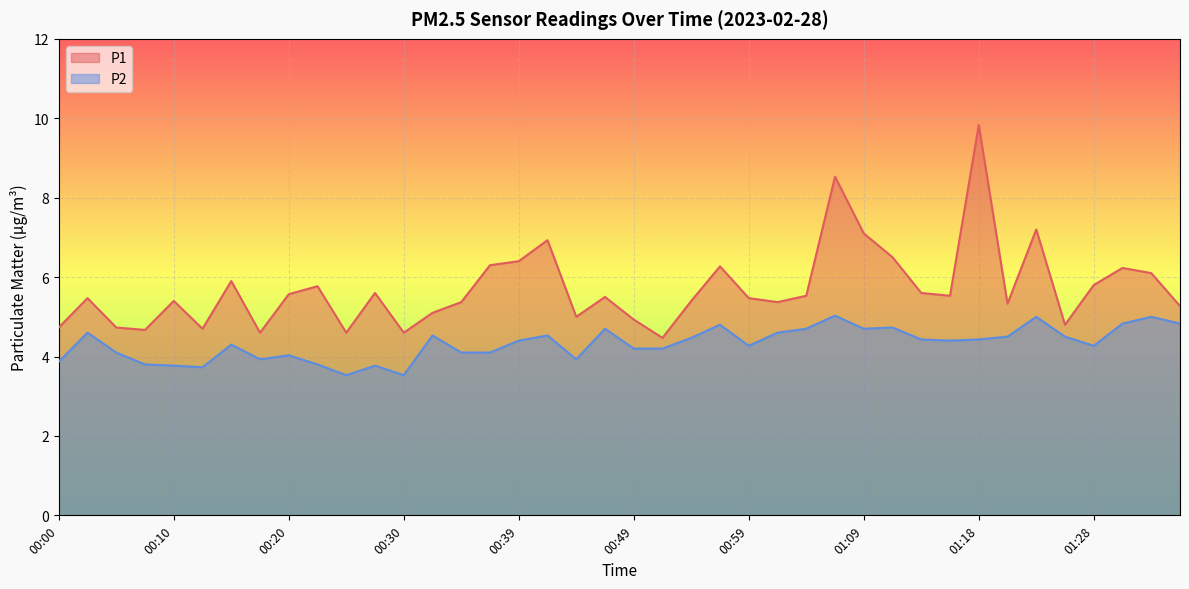

What is the difference between the second highest and minimum values in the P2 series?

1.5